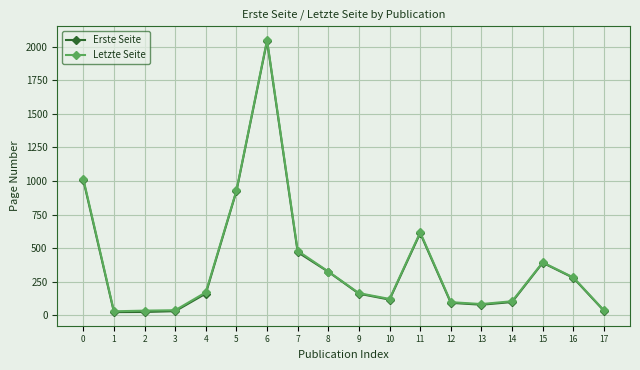

What is the difference between the maximum and minimum values in the Letzte Seite series?

2019